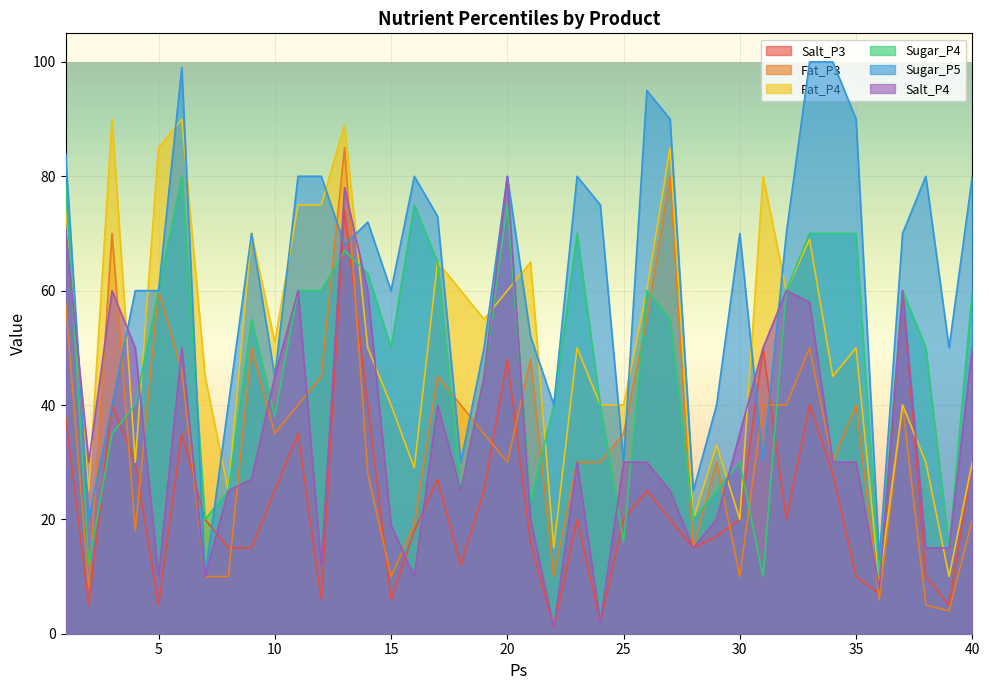

What is the difference between the Salt_P4 values at 8 and 22?

24